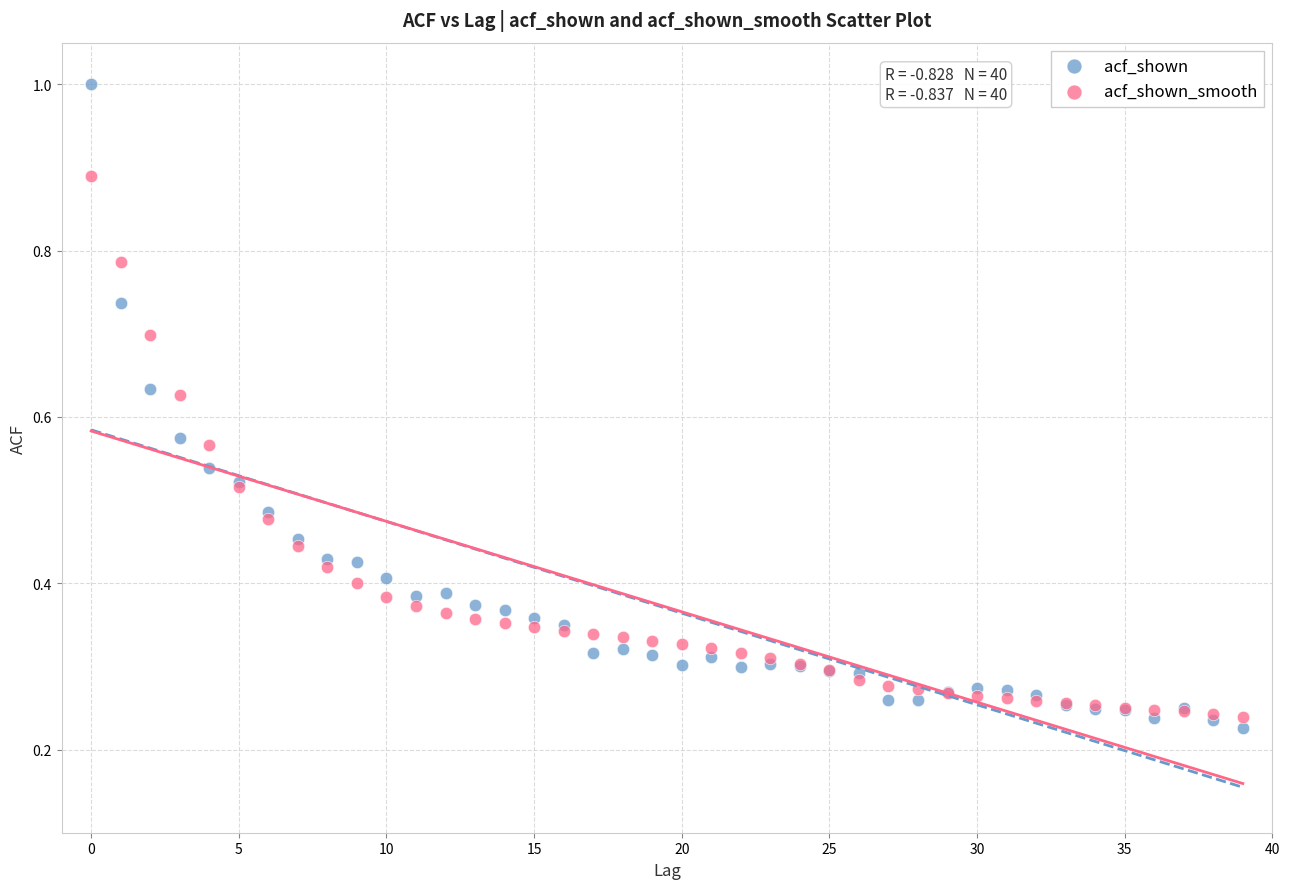

Which series contains the lowest Y value?

acf_shown